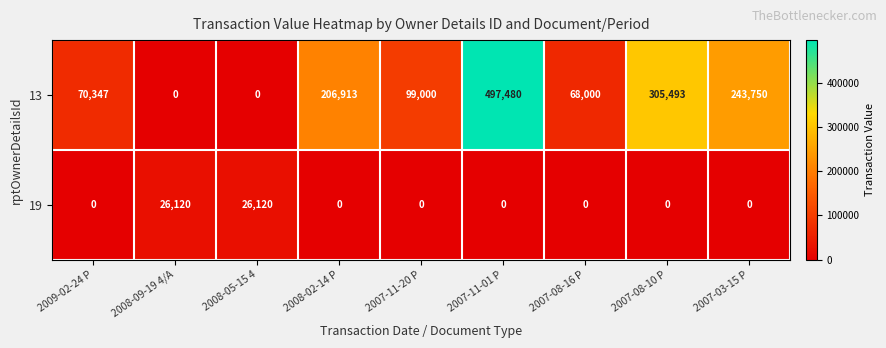

List the series in order of their peak value, highest first.

13, 19